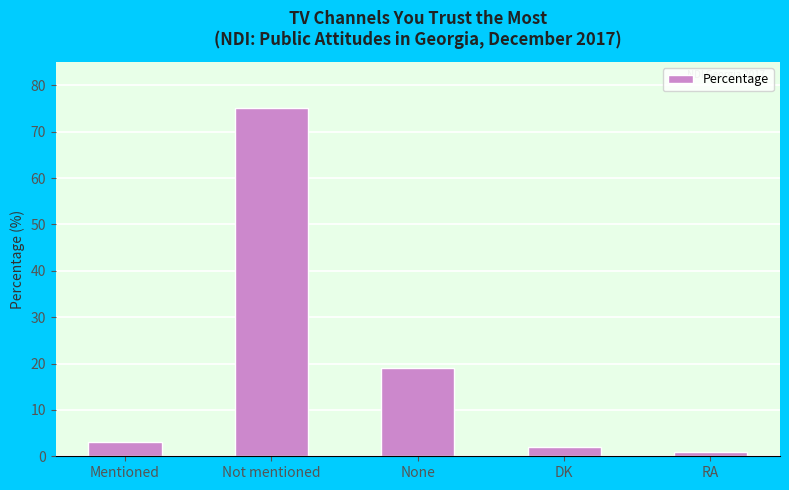

Rank the categories by value from highest to lowest.

Not mentioned, None, Mentioned, DK, RA